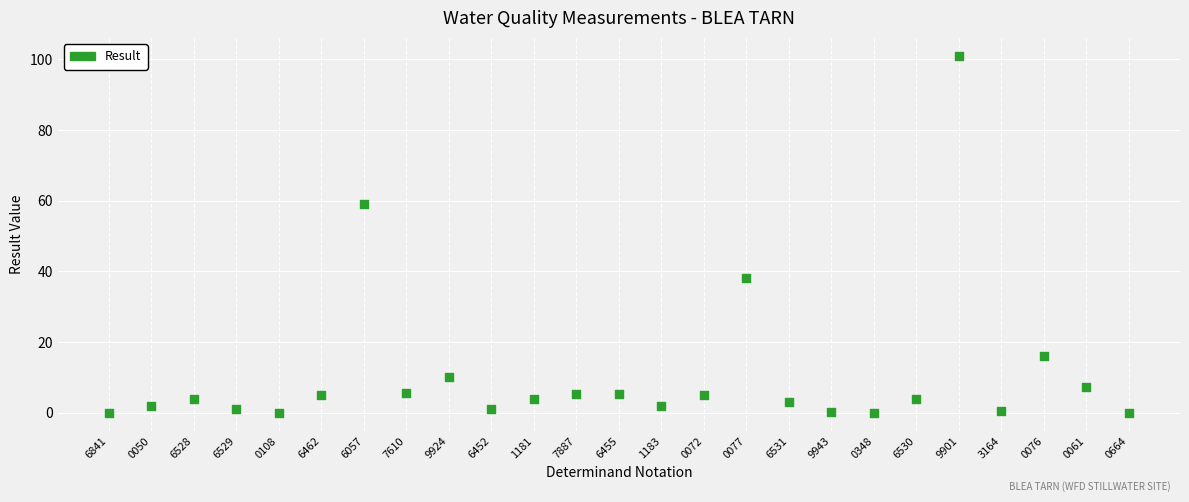

What is the range of Y values (max minus min)?

101.0